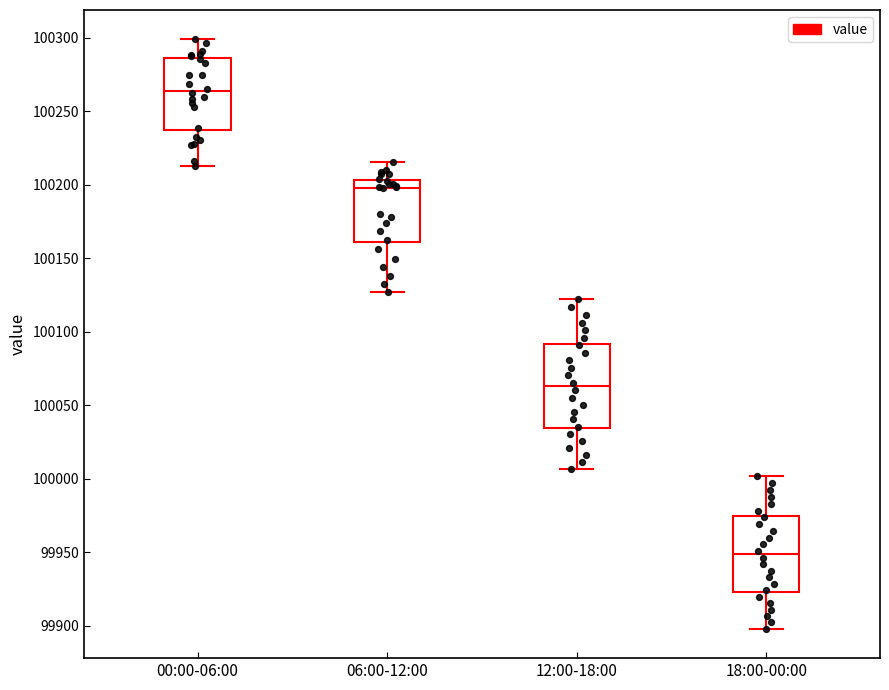

Where is the upper edge of the box for 12:00-18:00 on the y-axis? The values are not printed on the chart, so give them approximately, as read against the axis.

100090